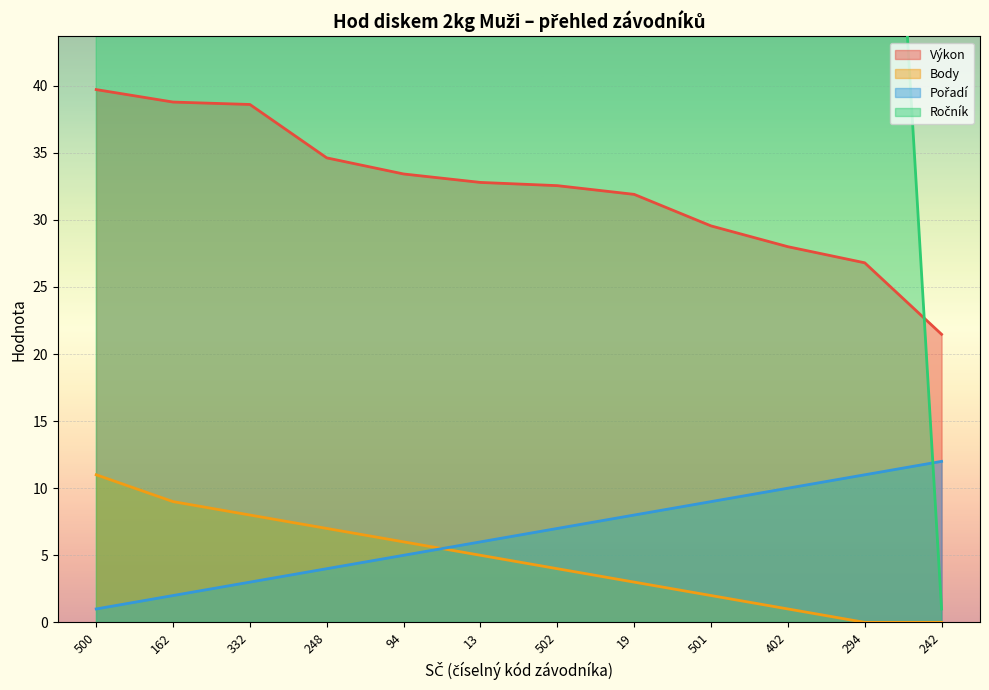

Where is Výkon nearest to the value 30?

501